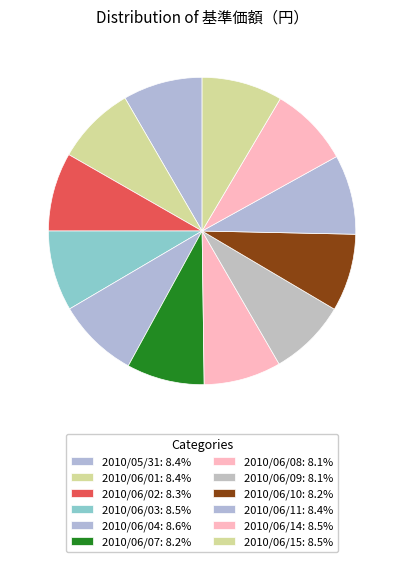

To the nearest percent, what percentage of the pie is 2010/05/31?

8%